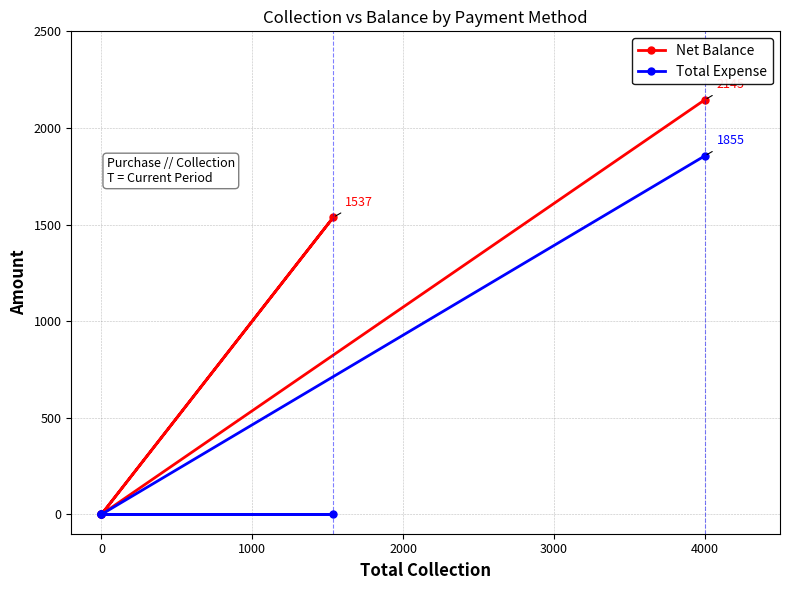

Which series has the widest spread of values?

Net Balance